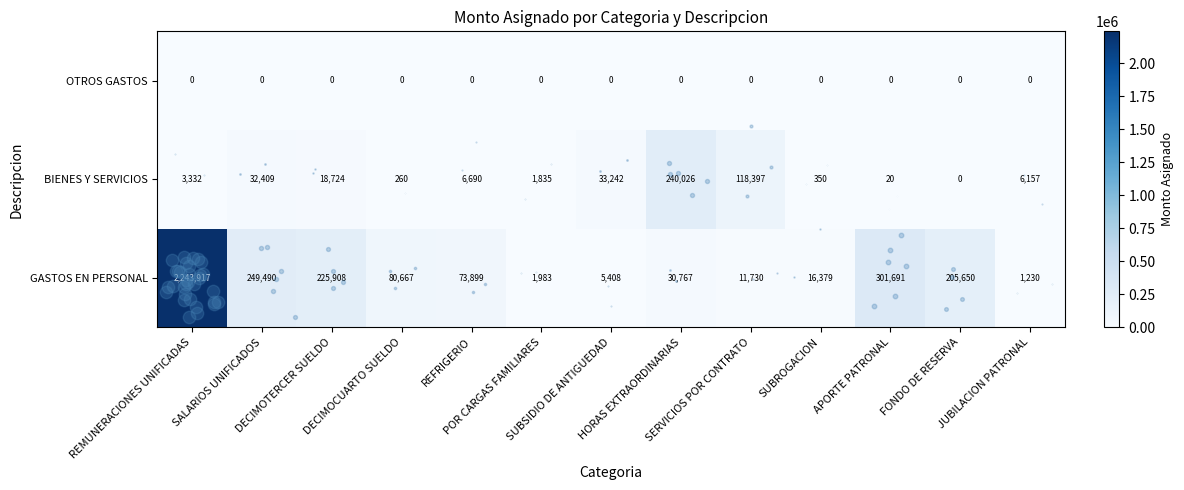

Rank the series by their maximum value, from lowest to highest.

OTROS GASTOS, BIENES Y SERVICIOS, GASTOS EN PERSONAL